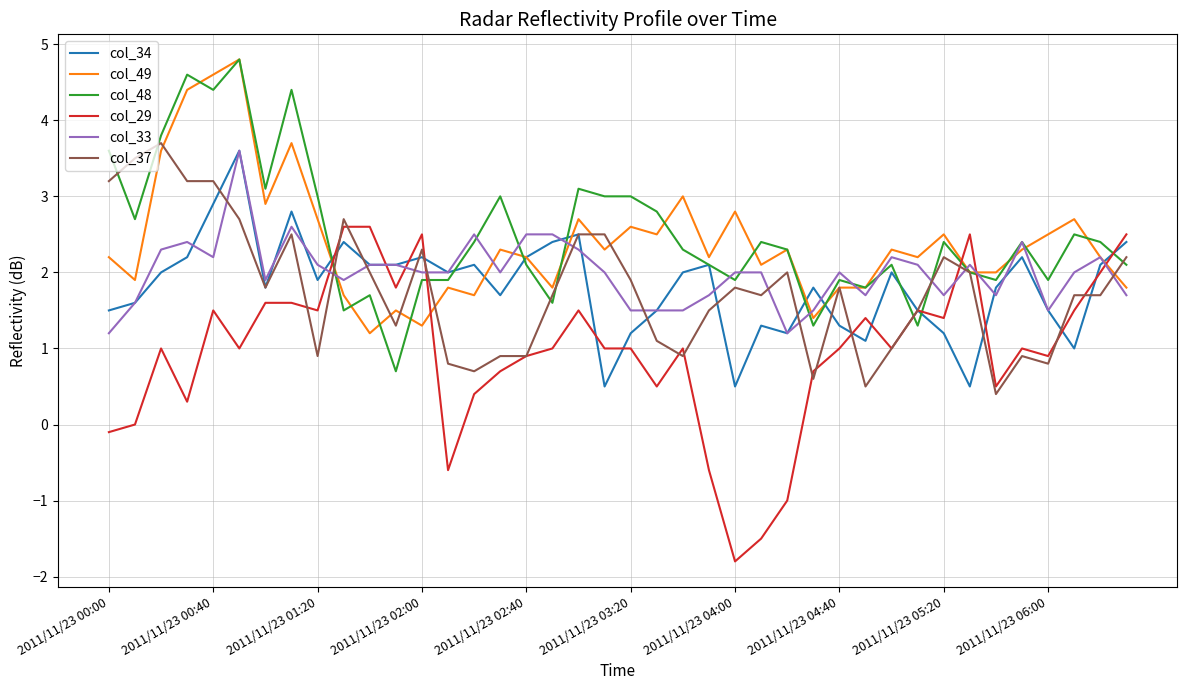

True or false: col_37 and col_33 cross at least once.

True